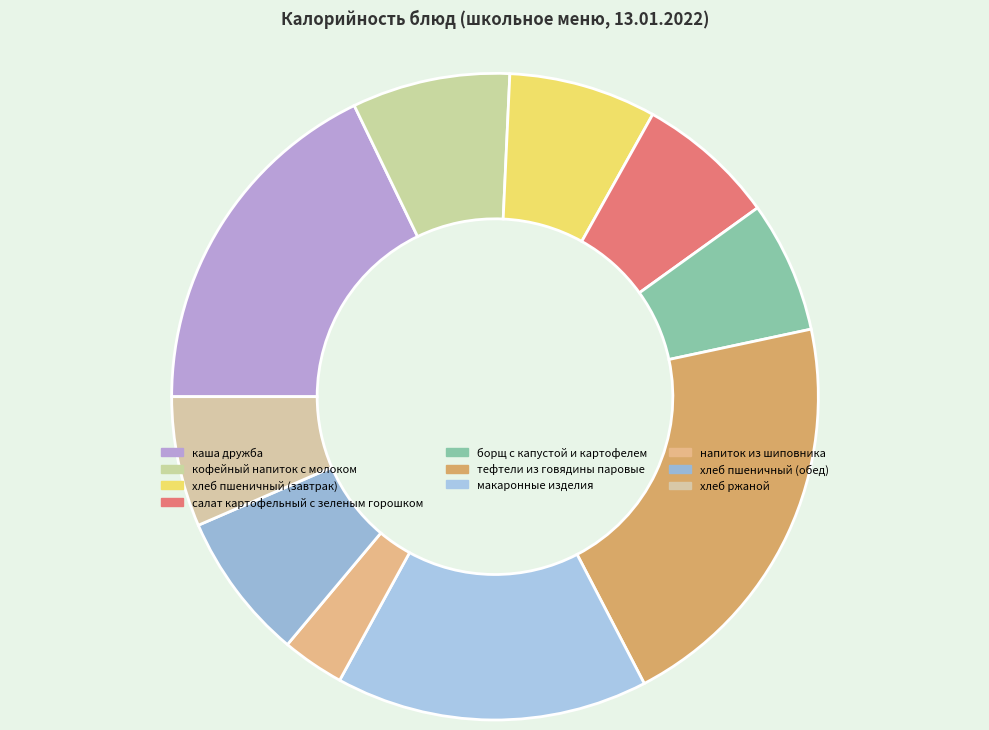

What is the largest slice in the pie chart?

тефтели из говядины паровые